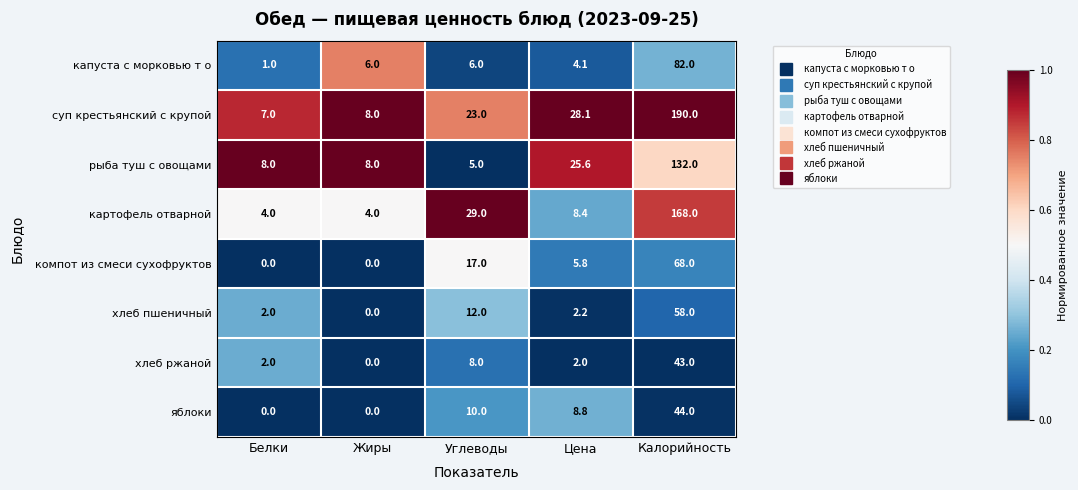

What is the sum of the хлеб пшеничный values at Углеводы and Жиры?

12.0